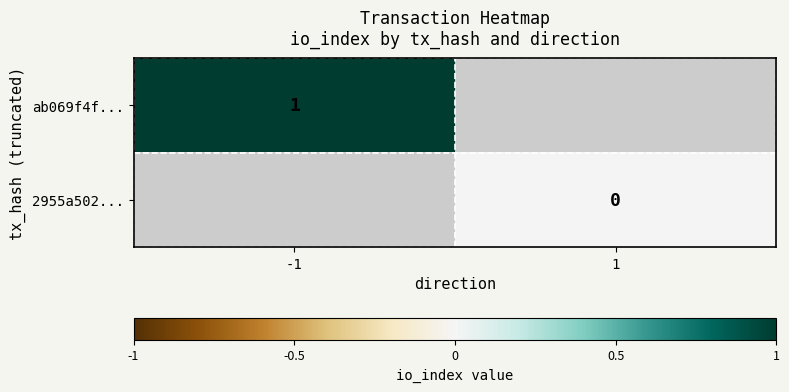

The value of ab069f4f... at -1 is 1. True or false?

True